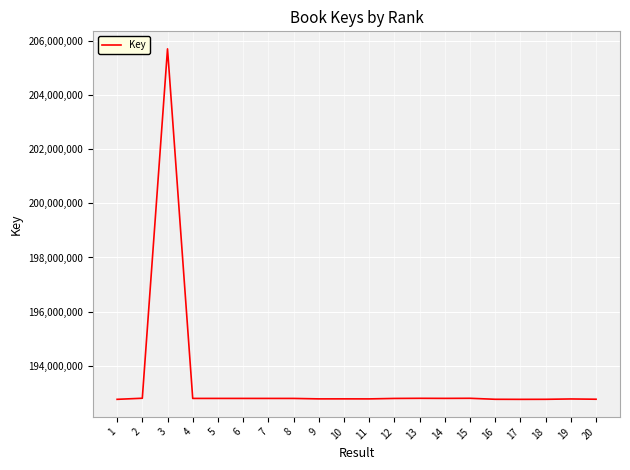

How many series are shown in this chart?

1